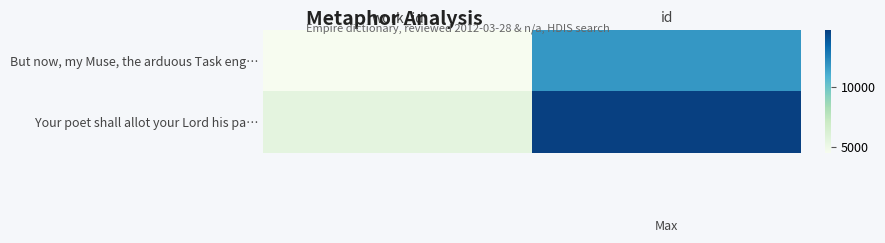

At which category is the sum across all series the highest?

id